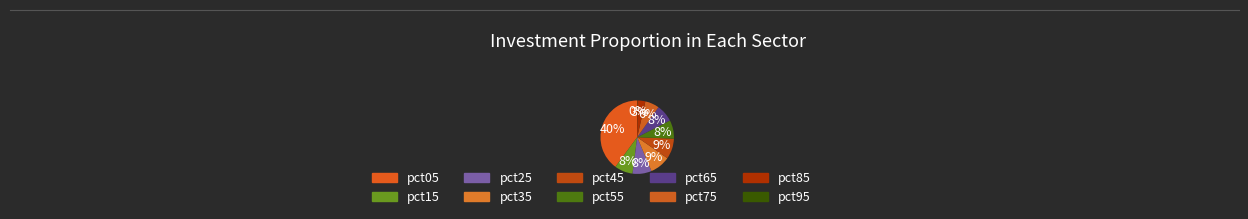

How many slices are in this pie chart?

10